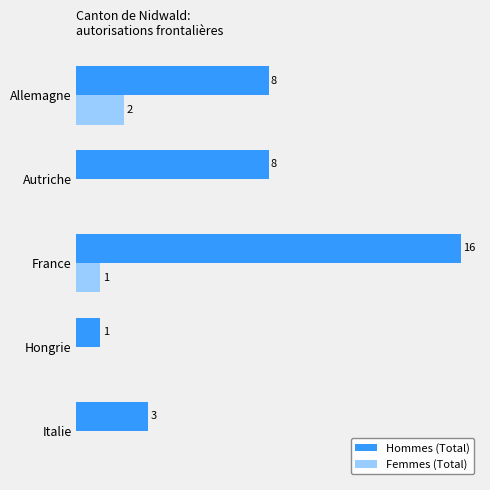

Is the value of Hommes (Total) at Allemagne greater than the value of Femmes (Total) at Autriche?

Yes